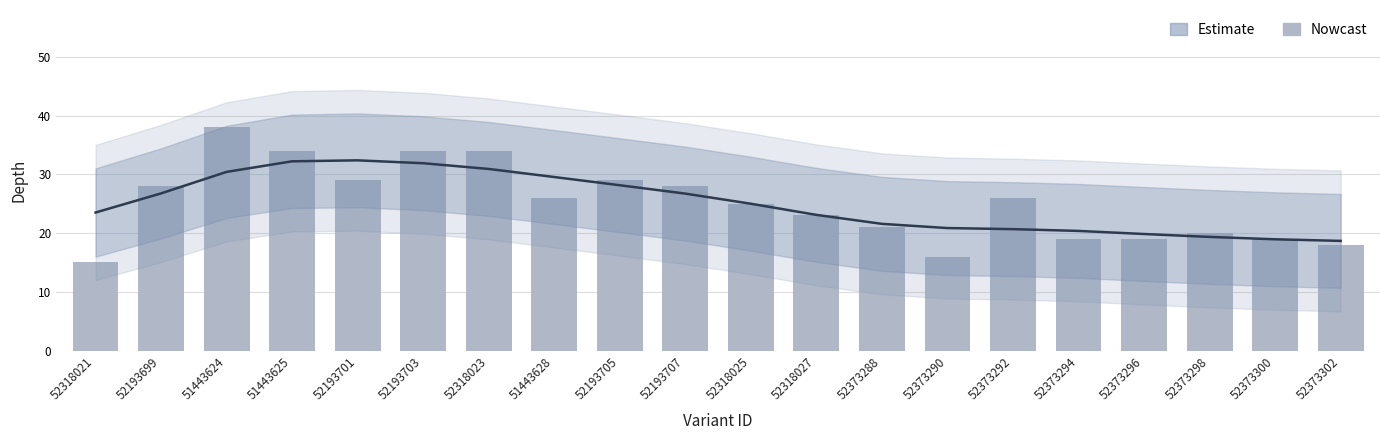

What is the difference between the values at 52193701 and 52373290?

13